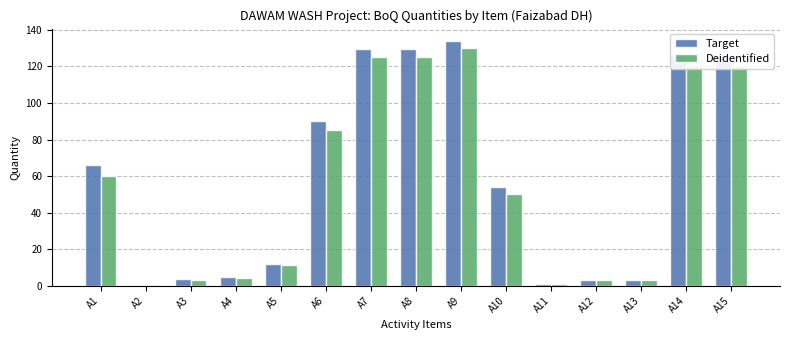

What is the highest value of the Deidentified series?

130.0